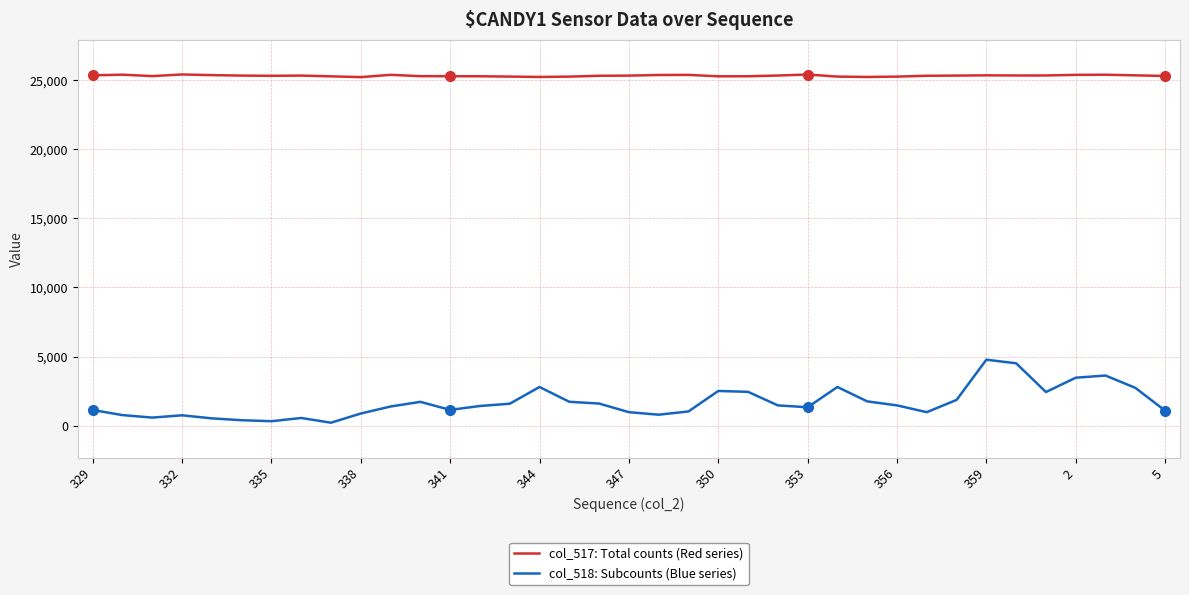

True or false: col_517: Total counts (Red series) and col_518: Subcounts (Blue series) cross at least once.

False